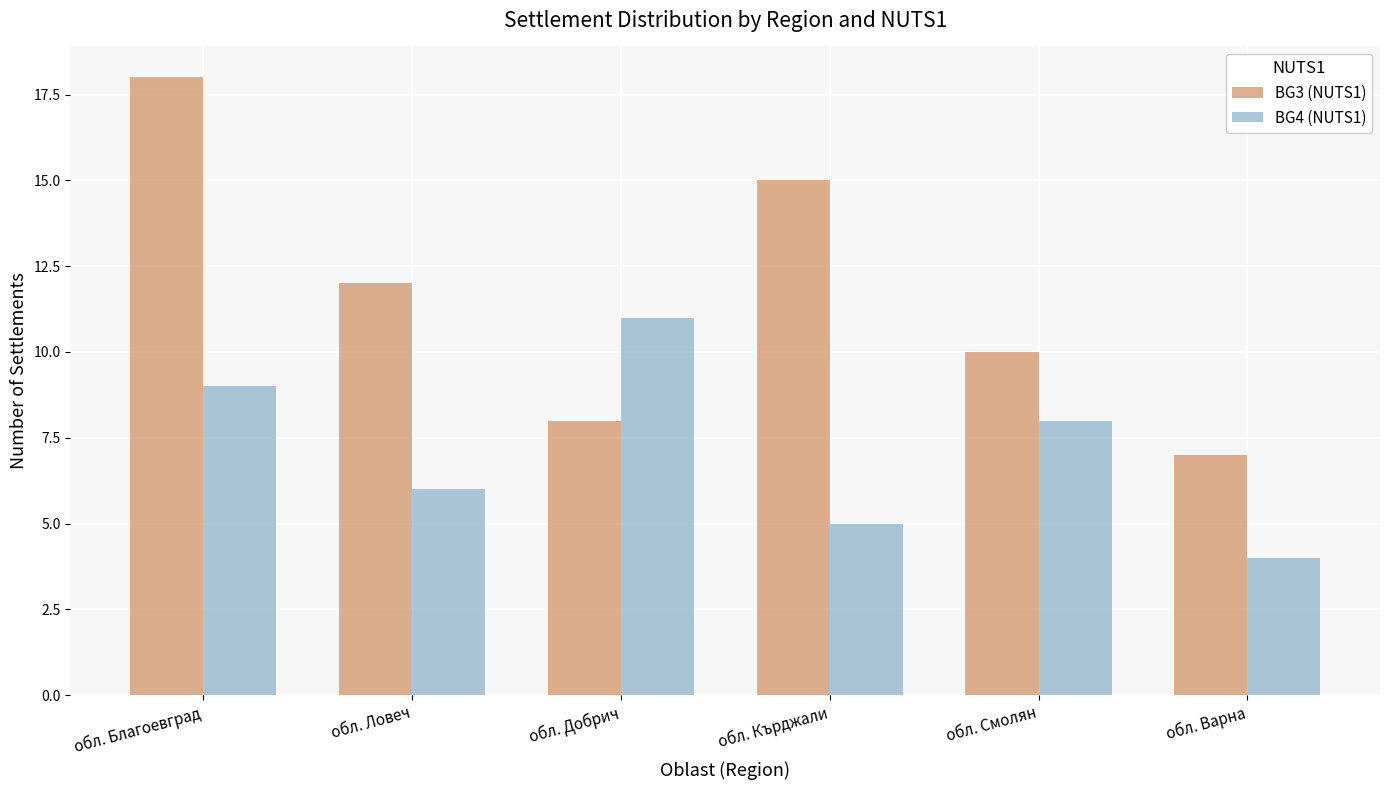

Is the value of BG3 (NUTS1) at обл. Добрич greater than the value of BG4 (NUTS1) at обл. Варна?

Yes